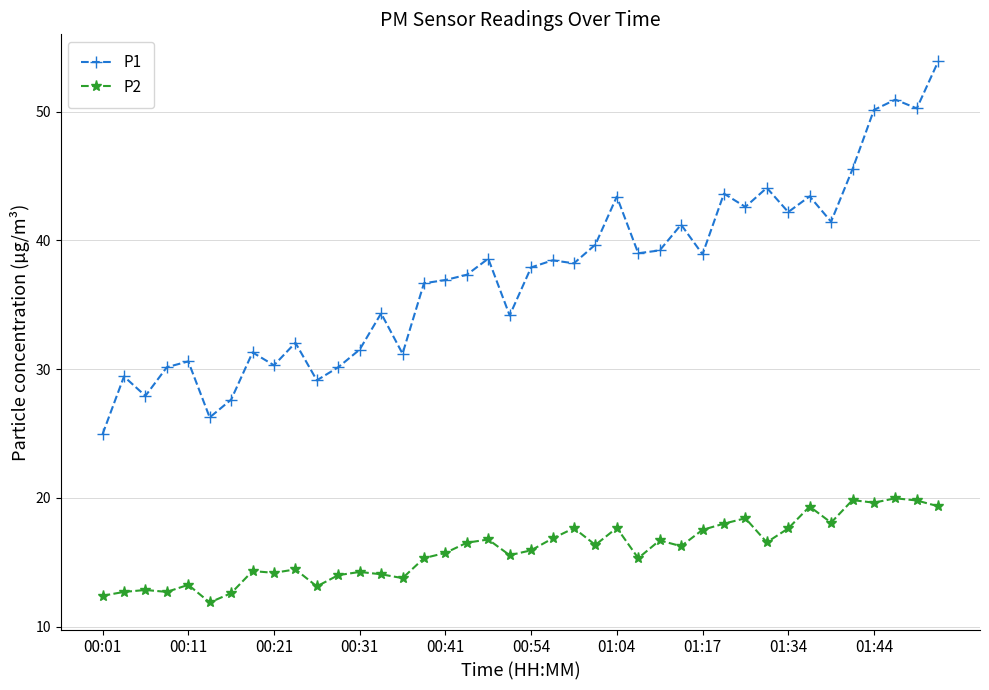

What is the minimum value for P2?

11.9